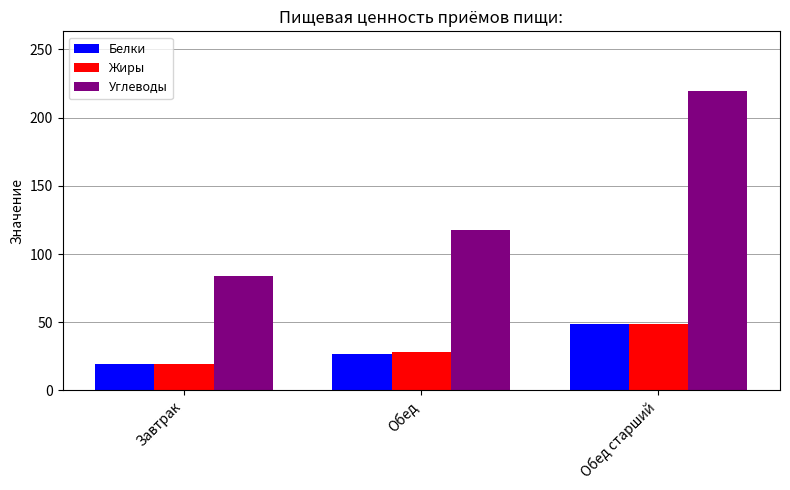

Where is Белки nearest to the value 33?

Обед